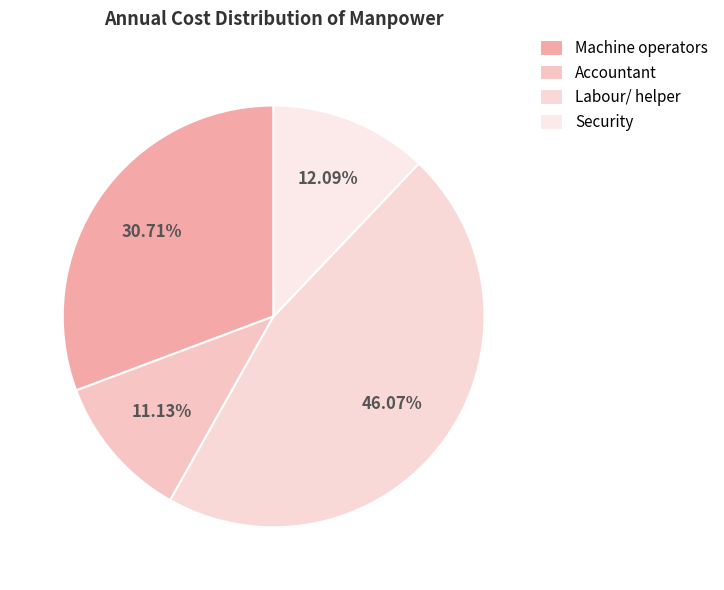

How many slices are in this pie chart?

4